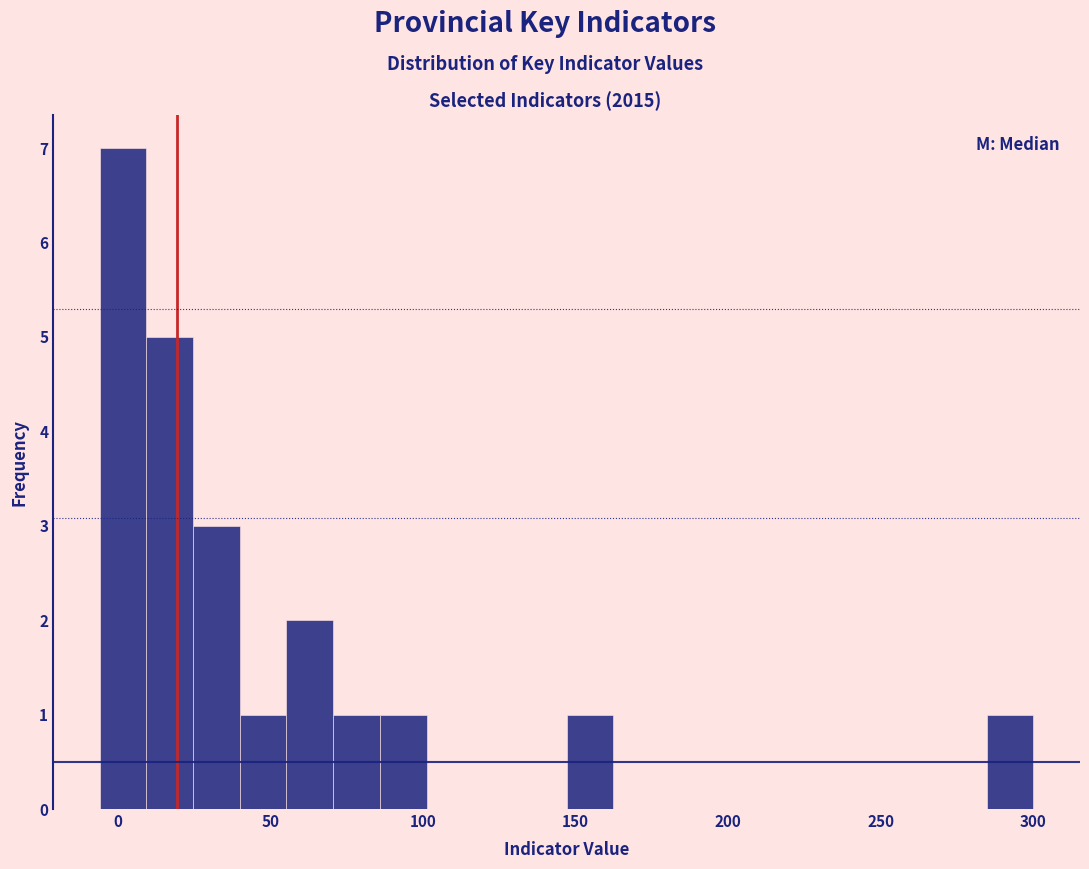

Around what value on the x-axis is the tallest bar? Give the approximate position of its centre, as read against the axis.

0